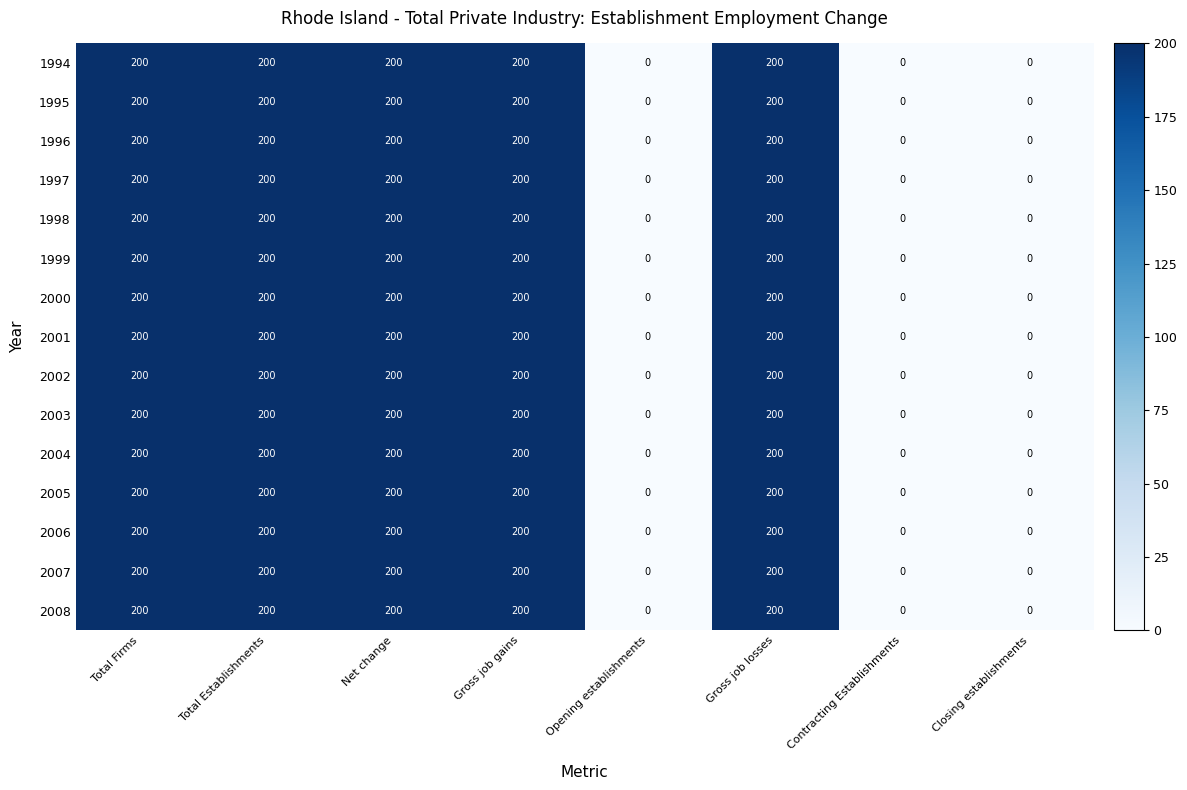

The 2002 series shows -95 at Opening establishments. True or false?

False